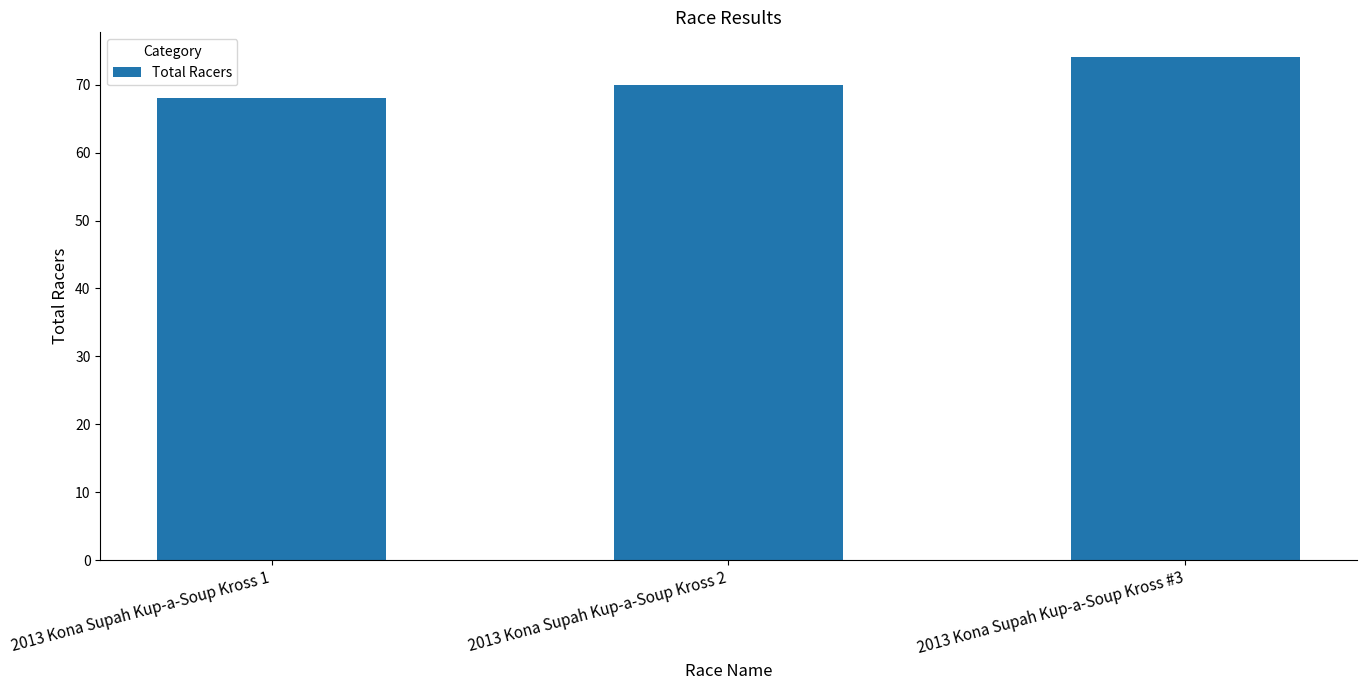

What is the sum of the values at 2013 Kona Supah Kup-a-Soup Kross 1 and 2013 Kona Supah Kup-a-Soup Kross #3?

142